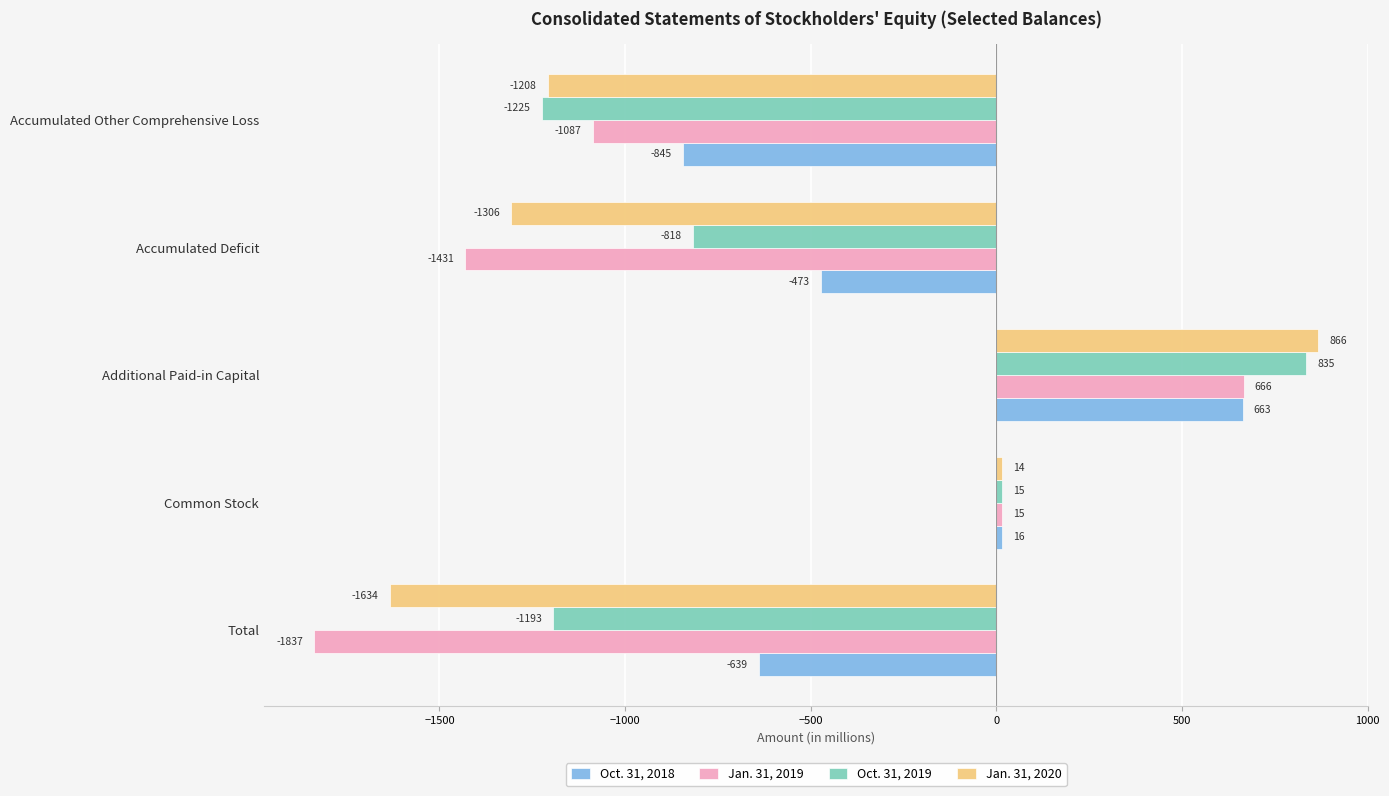

Rank the series by their maximum value, from lowest to highest.

Oct. 31, 2018, Jan. 31, 2019, Oct. 31, 2019, Jan. 31, 2020